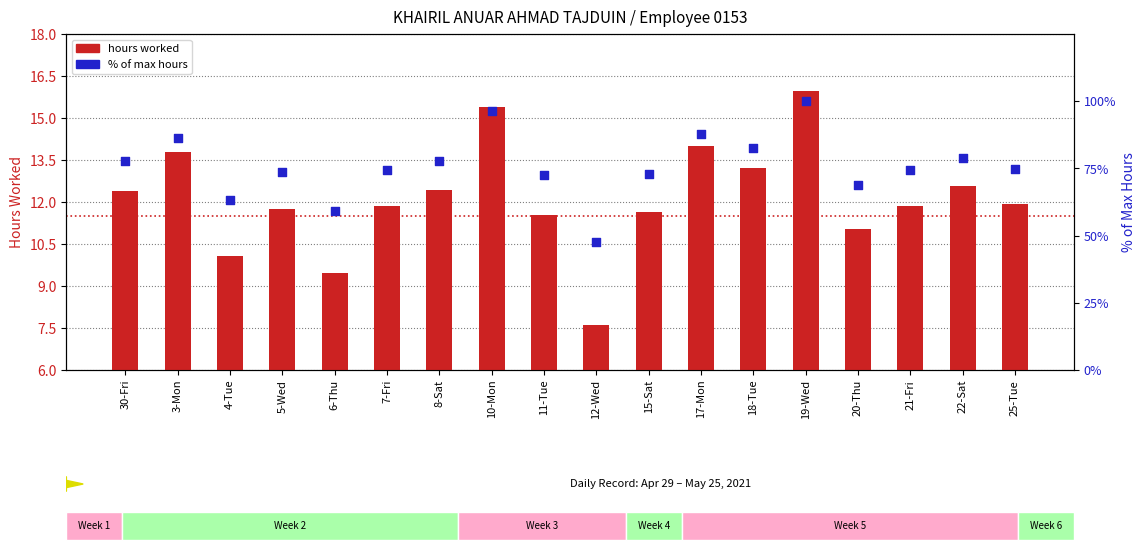

Which series reaches the maximum Y coordinate?

% of max hours